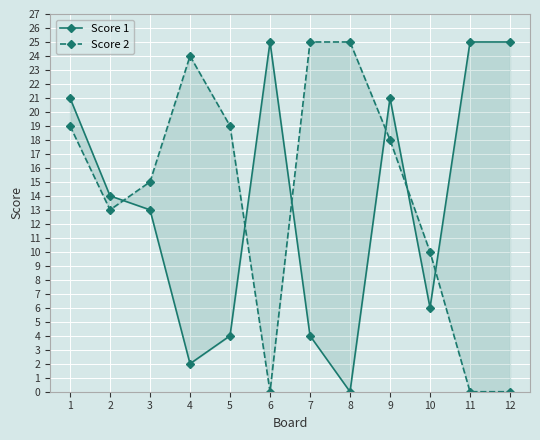

How many categories are shown in the chart?

12